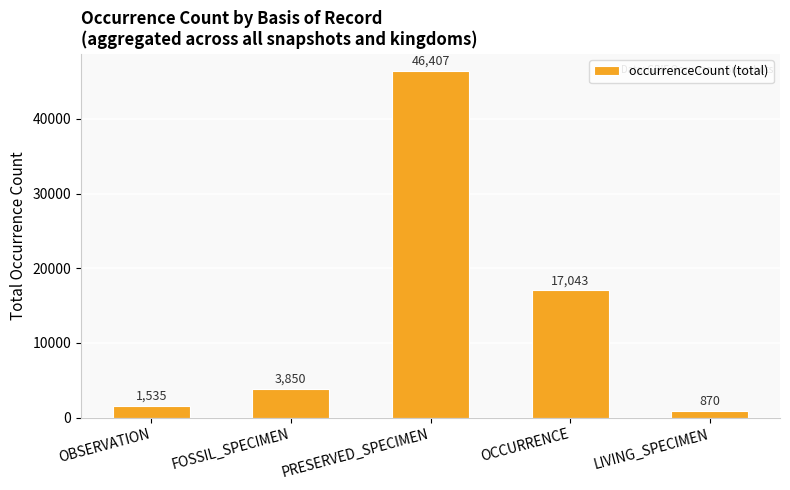

What is the sum of all values?

69705